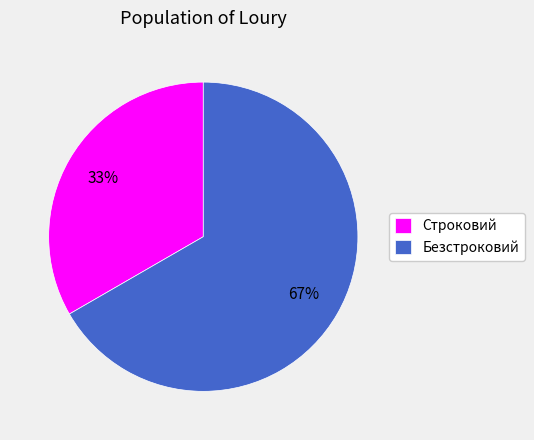

To the nearest percent, what is the combined percentage of Безстроковий and Строковий?

100%